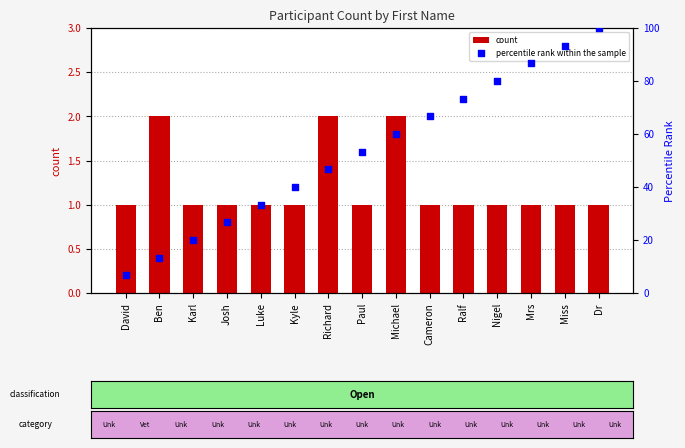

Which series reaches the maximum Y coordinate?

percentile rank within the sample